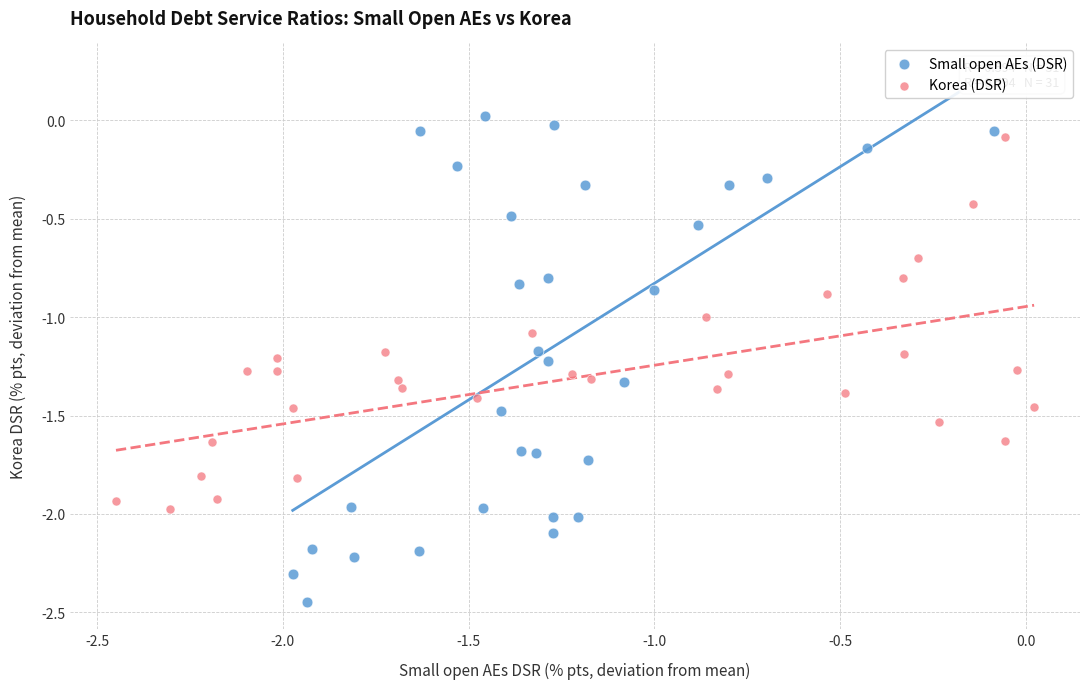

What are all the series names shown in the legend?

Small open AEs (DSR), Korea (DSR)